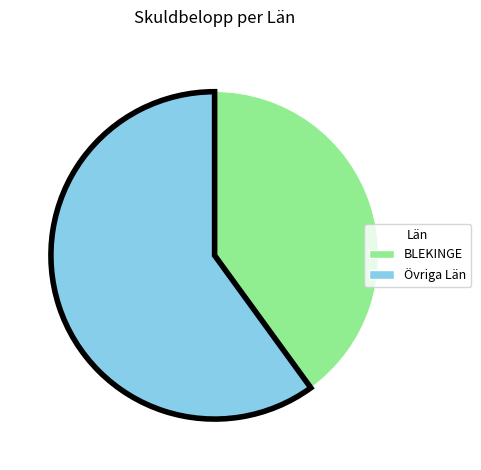

Does any single category account for the majority?

Yes